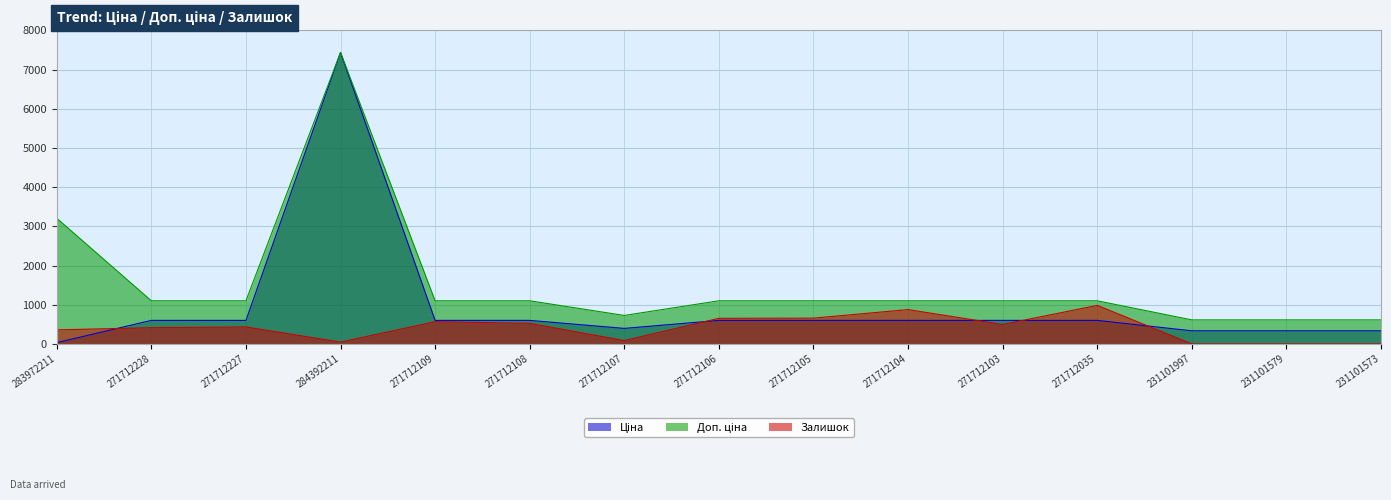

The Ціна series shows 1074.1 at 271712227. True or false?

False